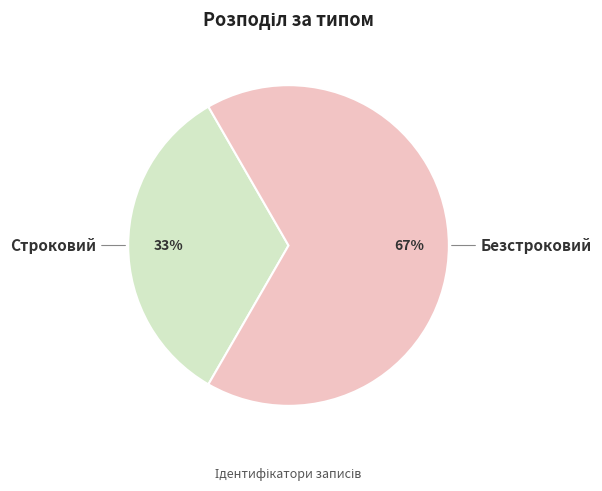

Combined, do Строковий and Безстроковий account for over 50%?

Yes